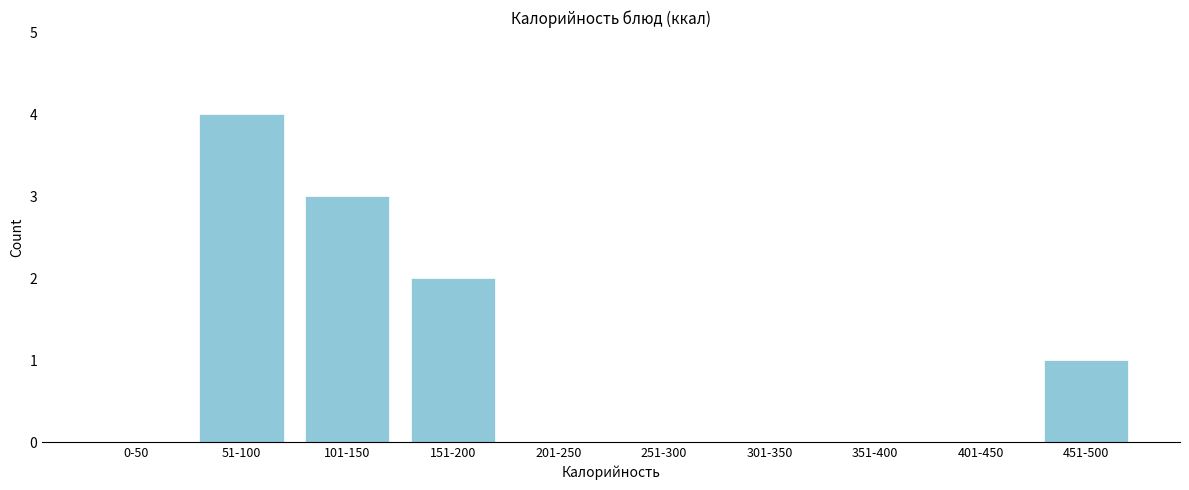

Reading right to left, list all the values displayed in this chart.

451-500=1	401-450=0	351-400=0	301-350=0	251-300=0	201-250=0	151-200=2	101-150=3	51-100=4	0-50=0